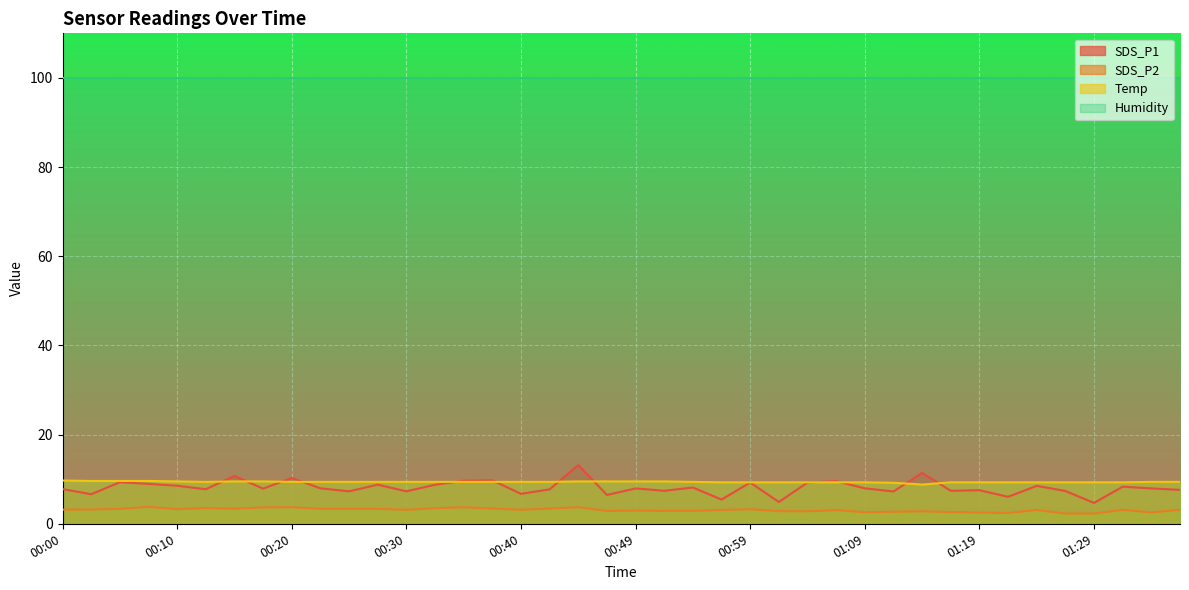

What position from the right is 01:31?

3